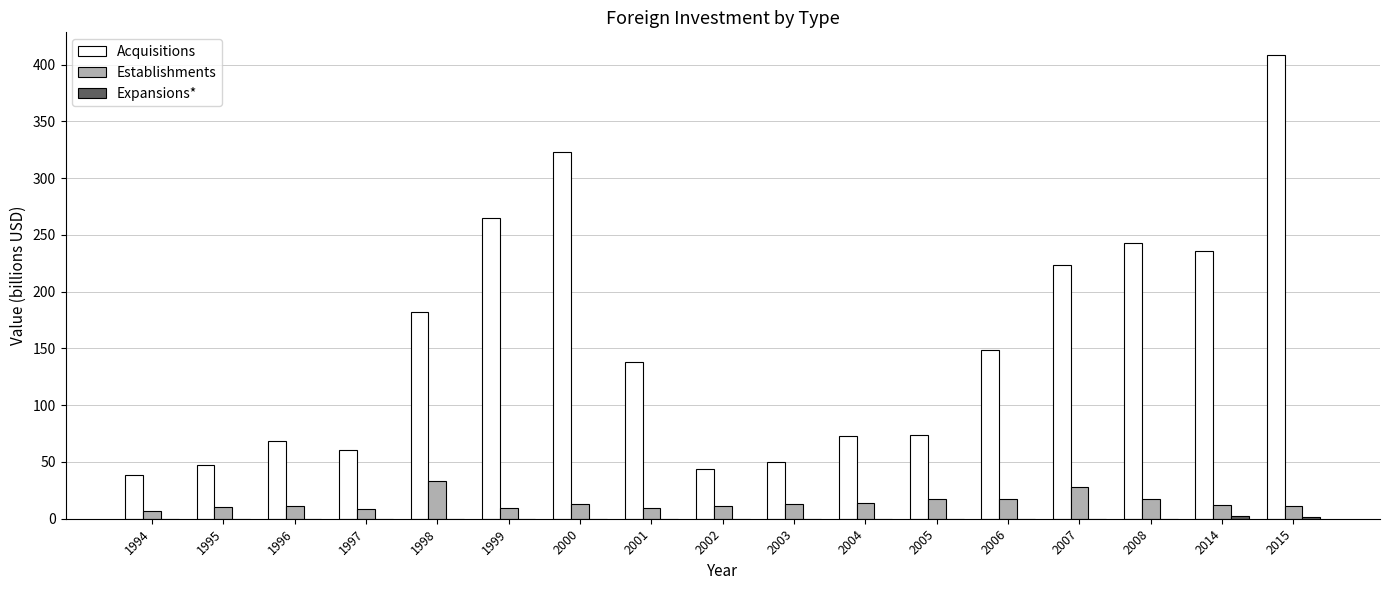

Which series has the widest spread of values?

Acquisitions